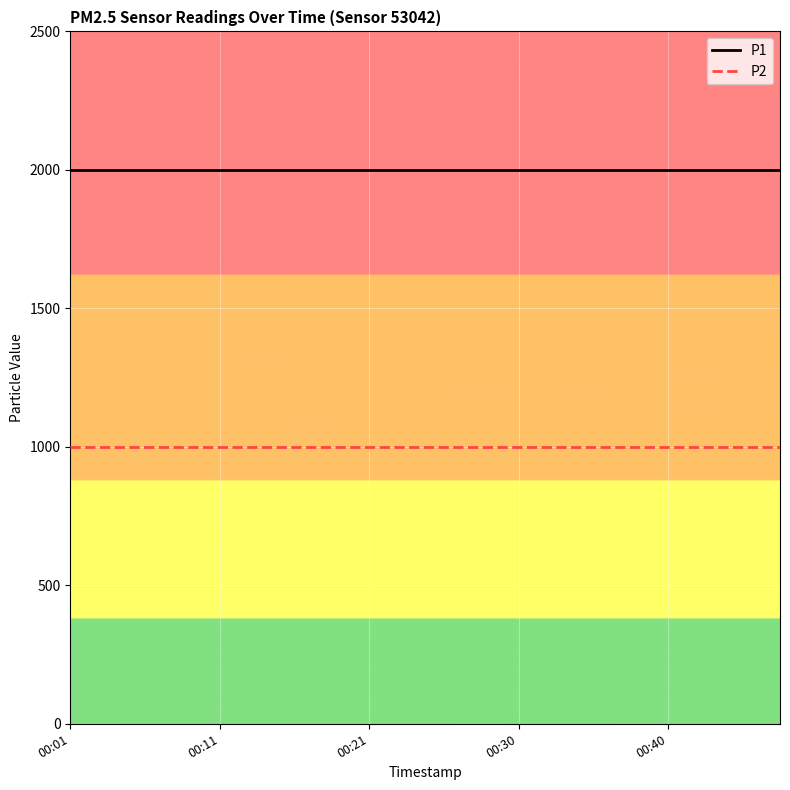

What is the highest value of the P1 series?

1999.9